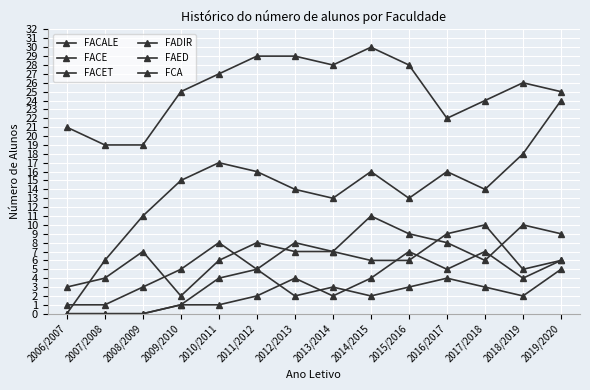

How many lines are shown in the chart?

6